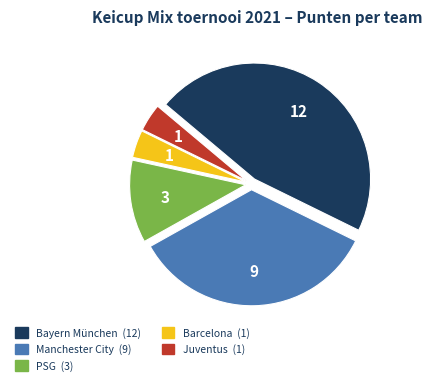

Is Juventus the majority of the pie?

No